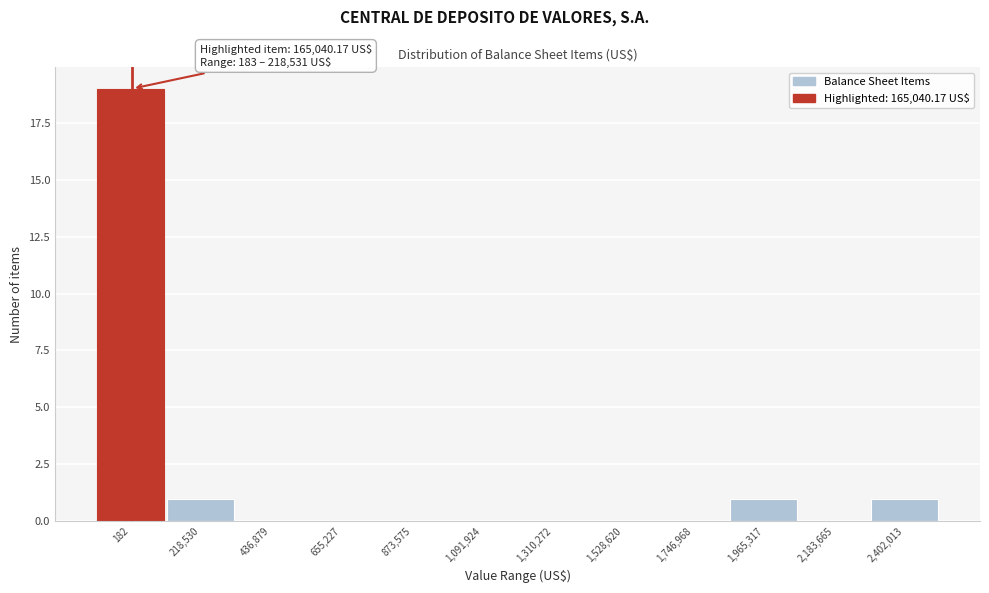

Reading right to left, transcribe all the data shown in this chart.

2,402,013=1	2,183,665=0	1,965,317=1	1,746,968=0	1,528,620=0	1,310,272=0	1,091,924=0	873,575=0	655,227=0	436,879=0	218,530=1	182=19